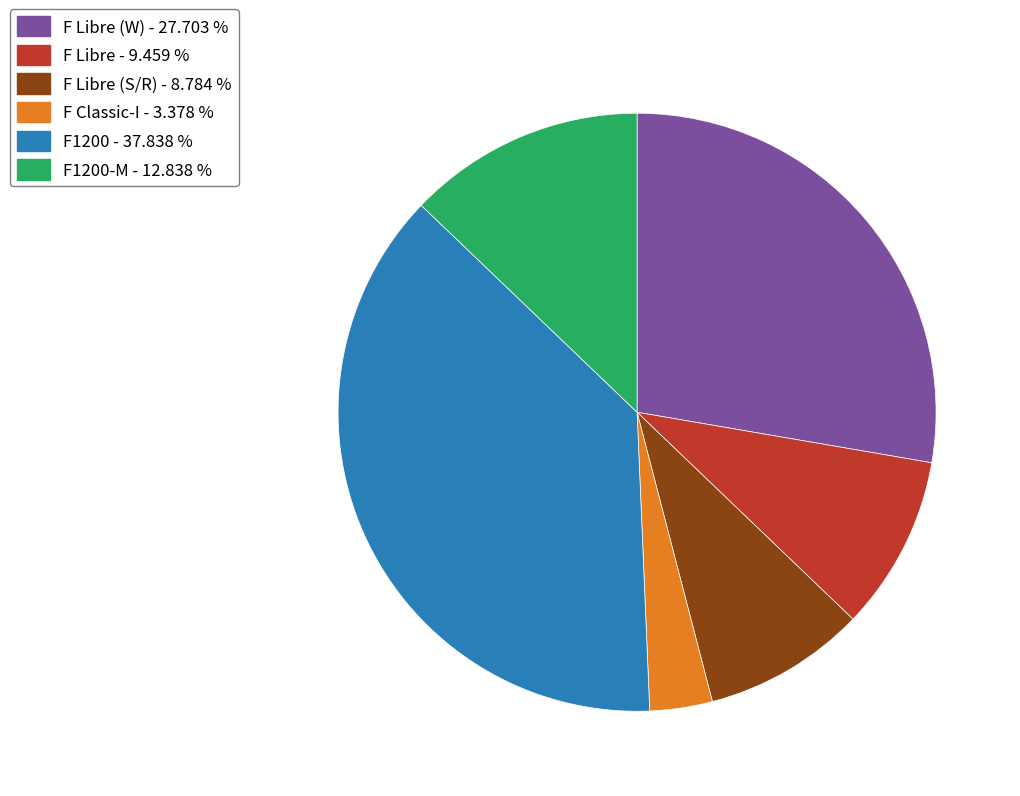

What is the smallest slice in the pie chart?

F Classic-I - 3.378 %